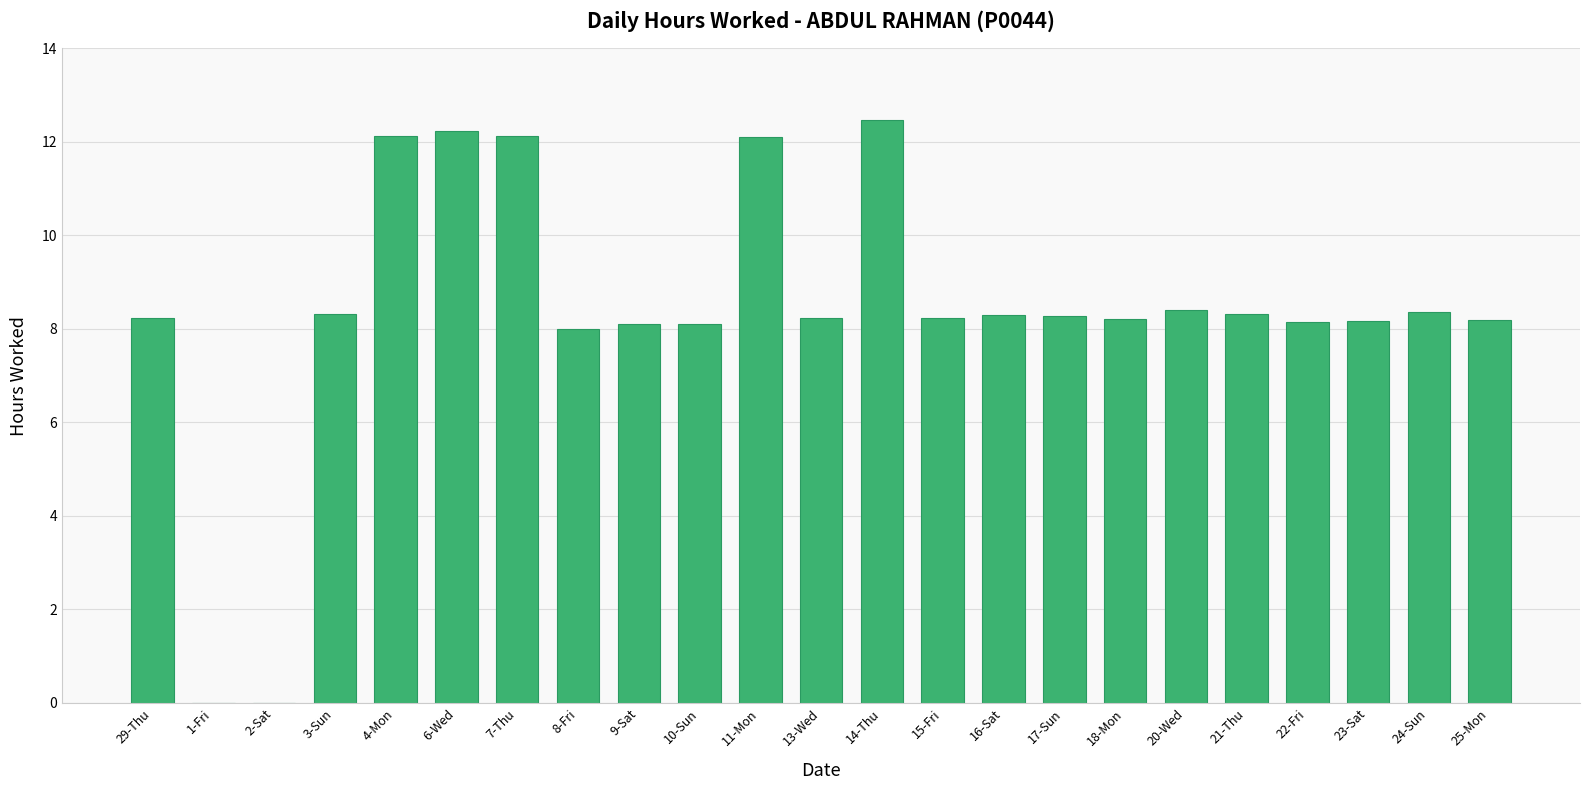

What is the sum of all values?

192.6